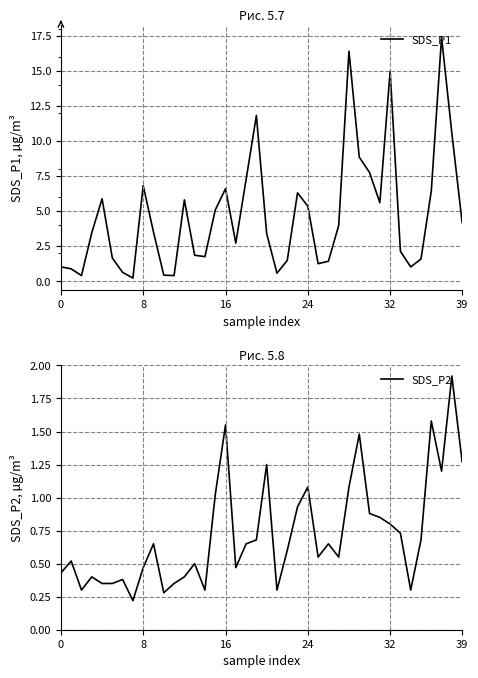

True or false: SDS_P1 and SDS_P2 cross at least once.

False